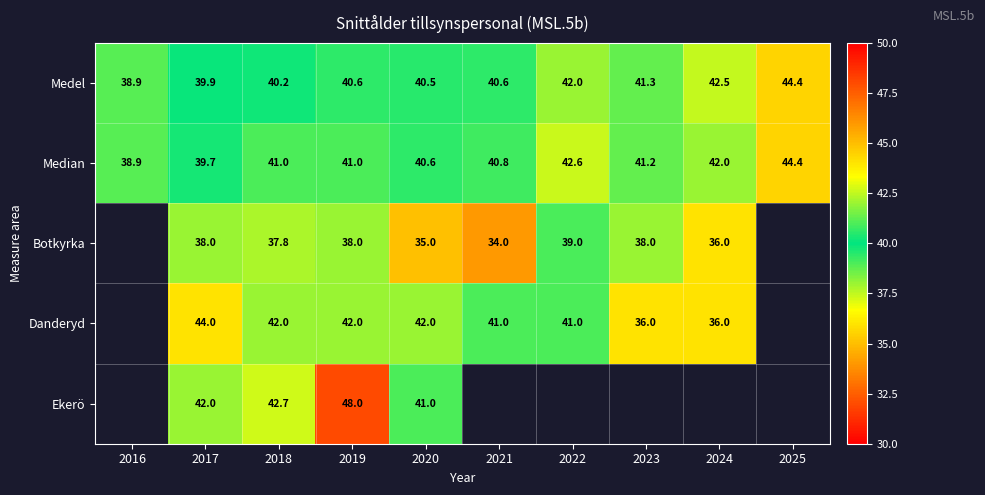

What is the approximate value of Medel at 2022?

42.0